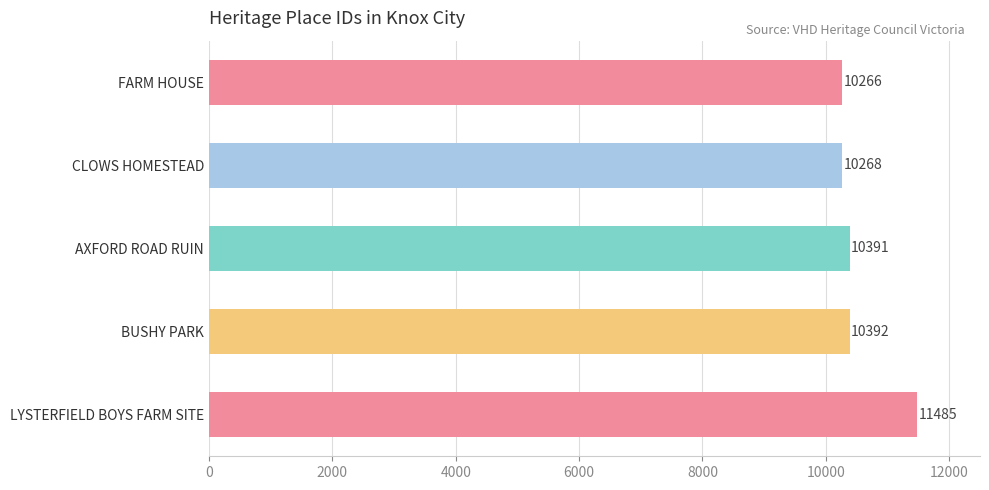

Reading top to bottom, what are all the values shown in this chart?

10266	10268	10391	10392	11485